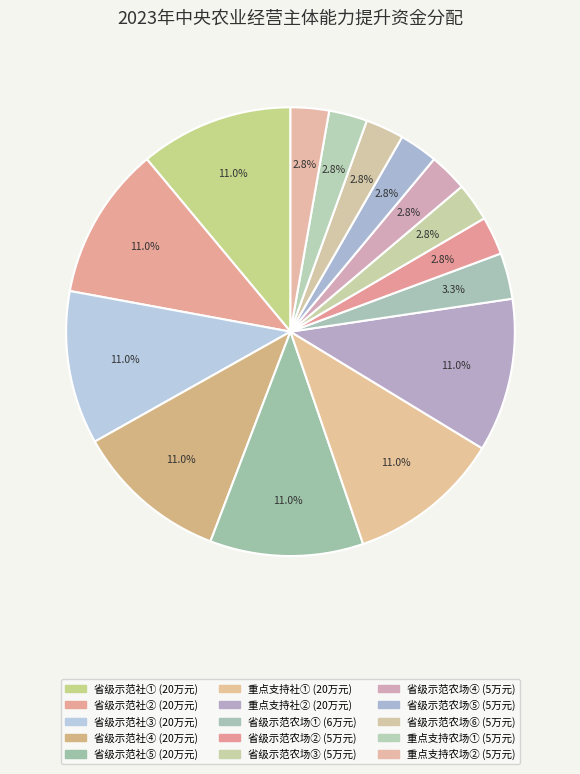

Count the number of slices in the pie.

15